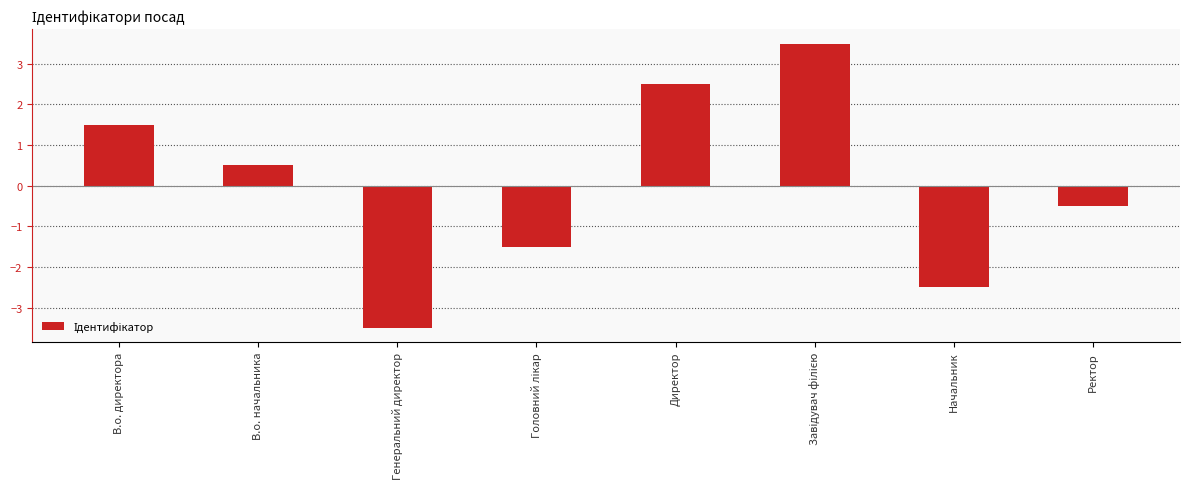

What is the label of the 1st bar from the right?

Ректор